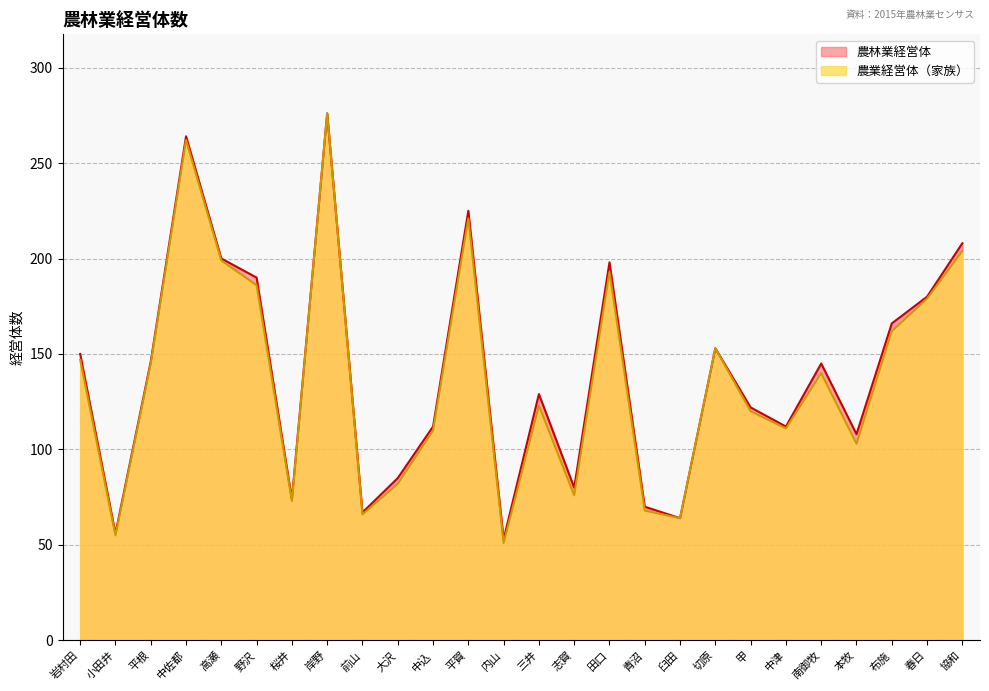

Does the chart have visible grid lines?

Yes